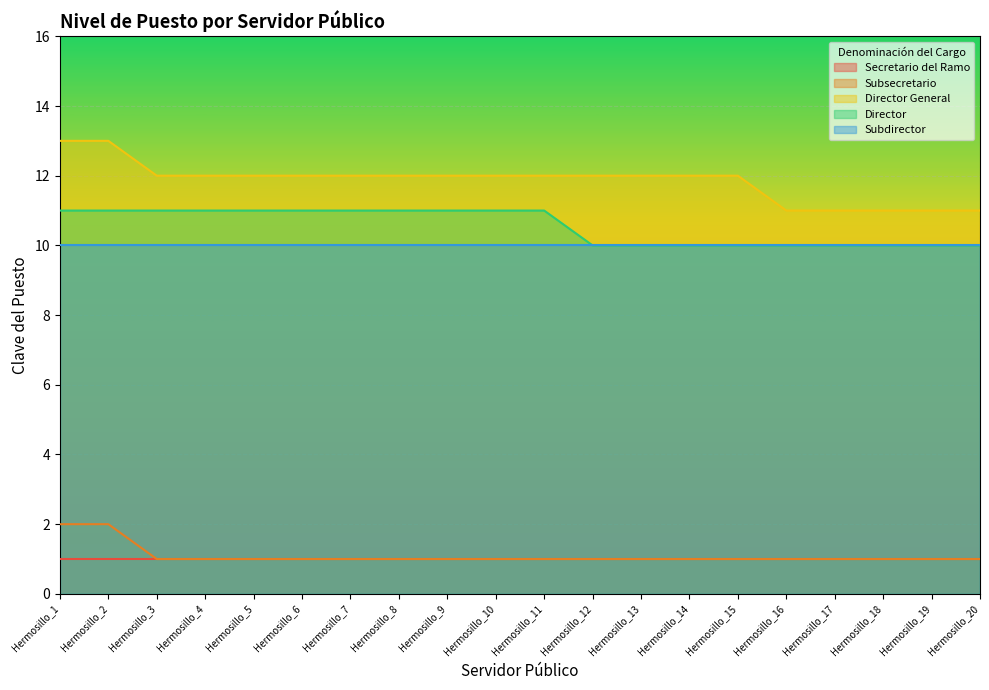

The Director General series shows 21 at Hermosillo_4. True or false?

False